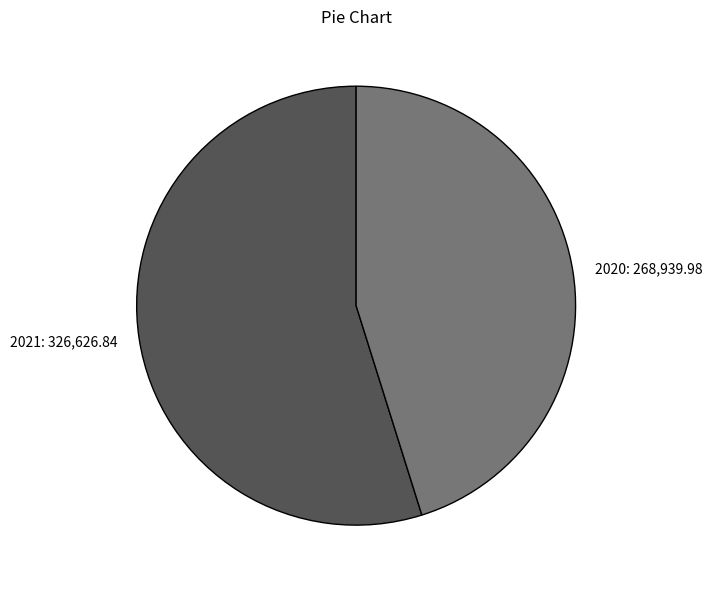

Do 2021: 326,626.84 and 2020: 268,939.98 together represent more than half of the pie?

Yes